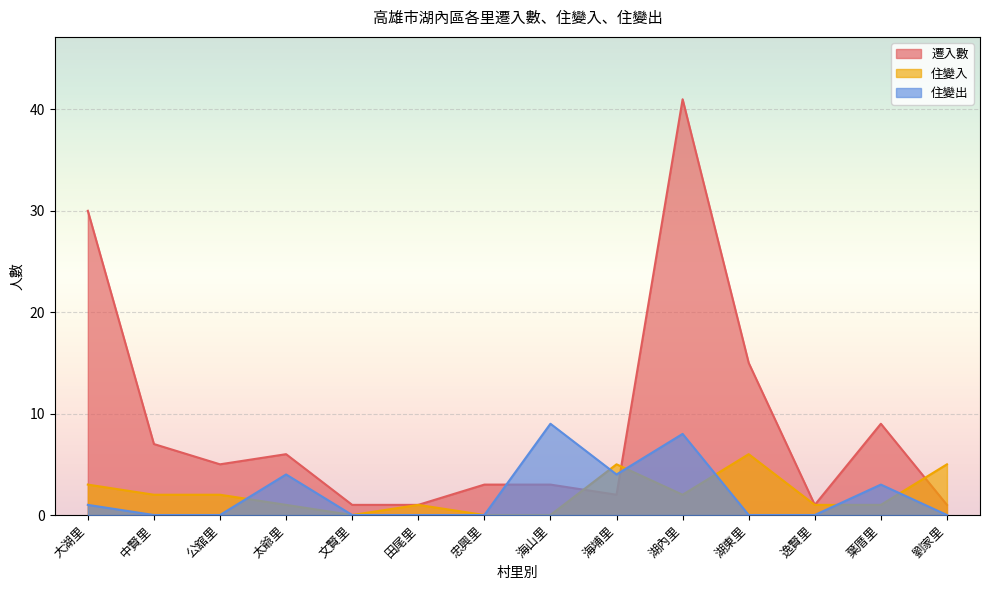

At how many categories does at least one series exceed 17?

2